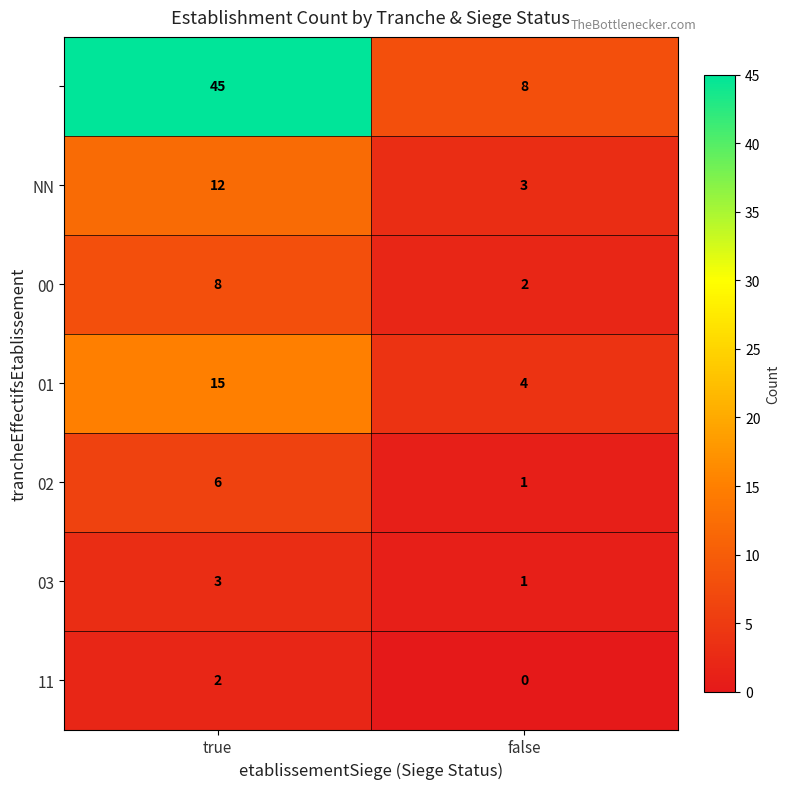

Which label corresponds to the largest value in the chart?

true